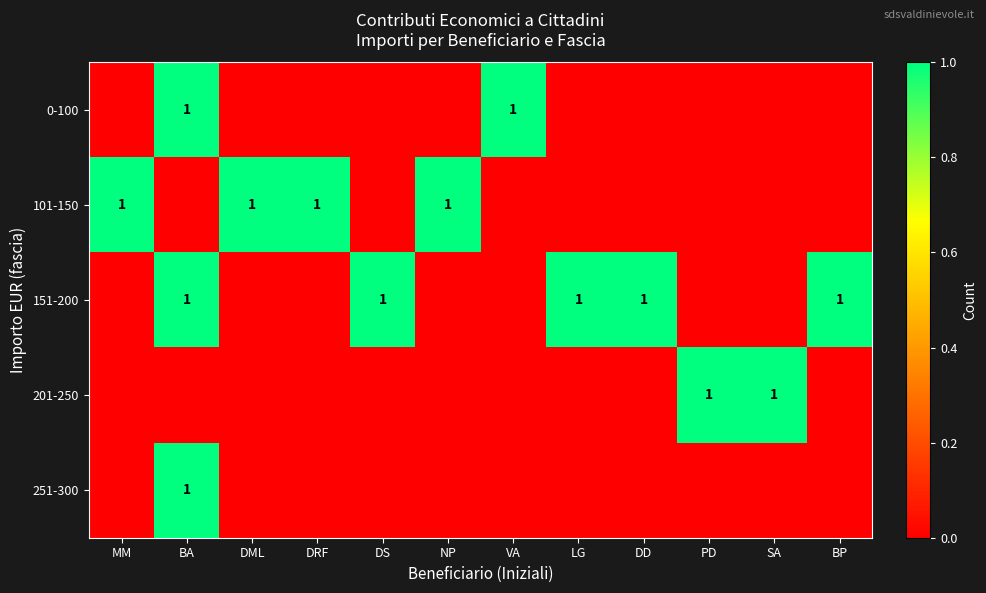

What is the difference between the highest and lowest values at DML?

1